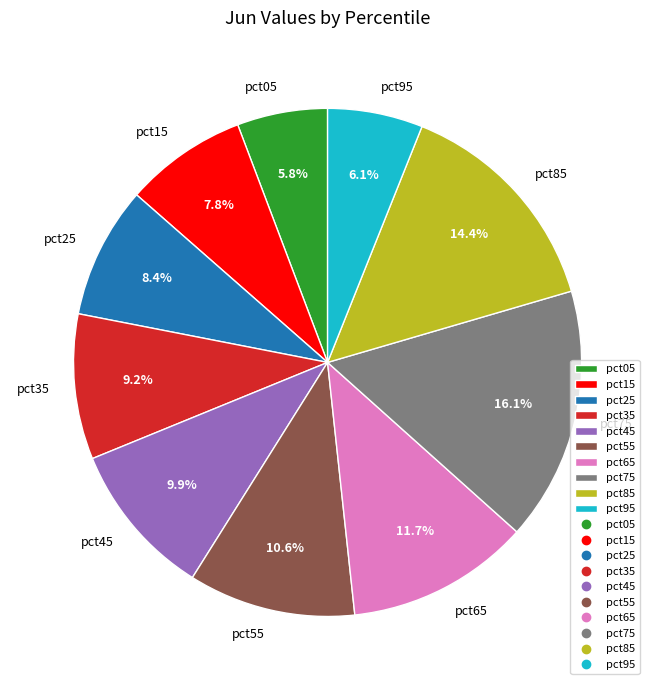

What percentage is the pct15 slice, to the nearest percent?

8%